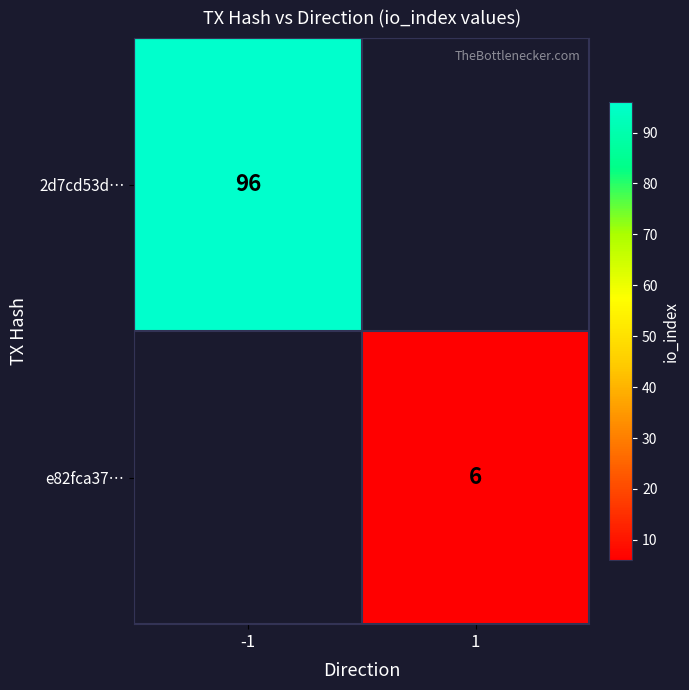

The value of 2d7cd53d… at -1 is 63. True or false?

False